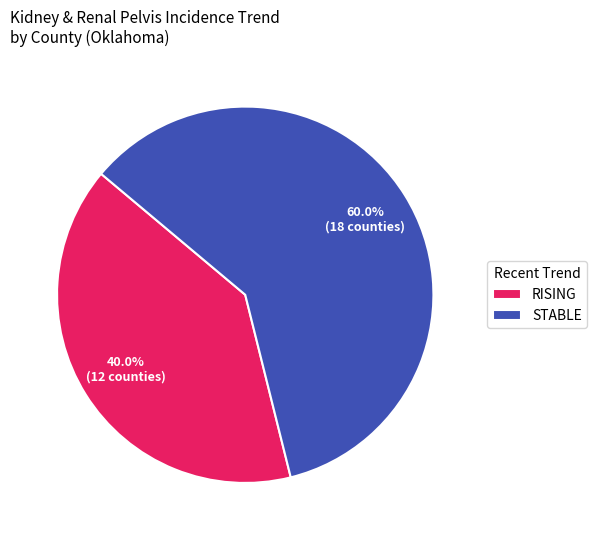

Rank the categories by value from highest to lowest.

STABLE, RISING